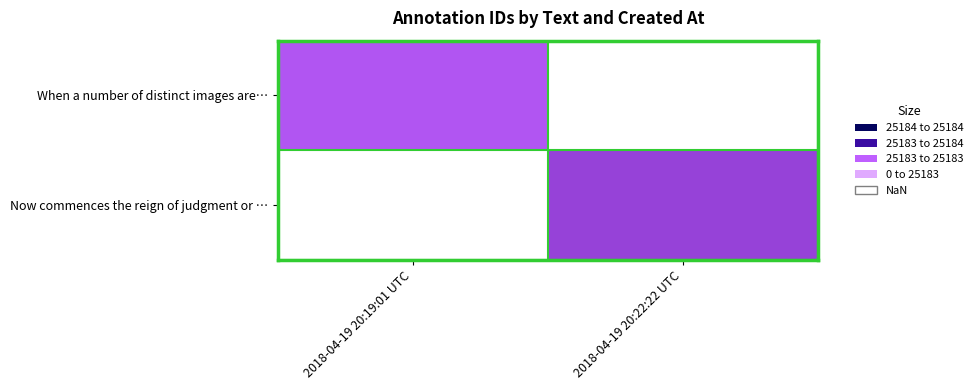

Read the Now commences the reign of judgment or … value at 2018-04-19 20:22:22 UTC.

25184.0